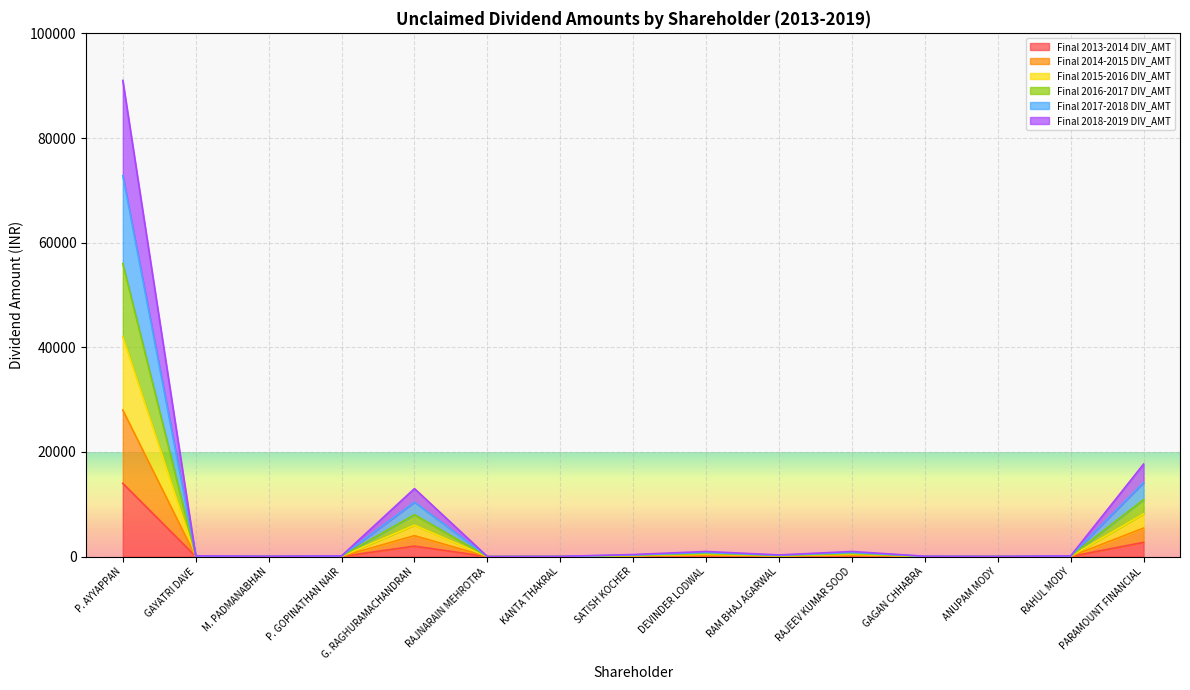

At which category is the sum across all series the highest?

P. AYYAPPAN